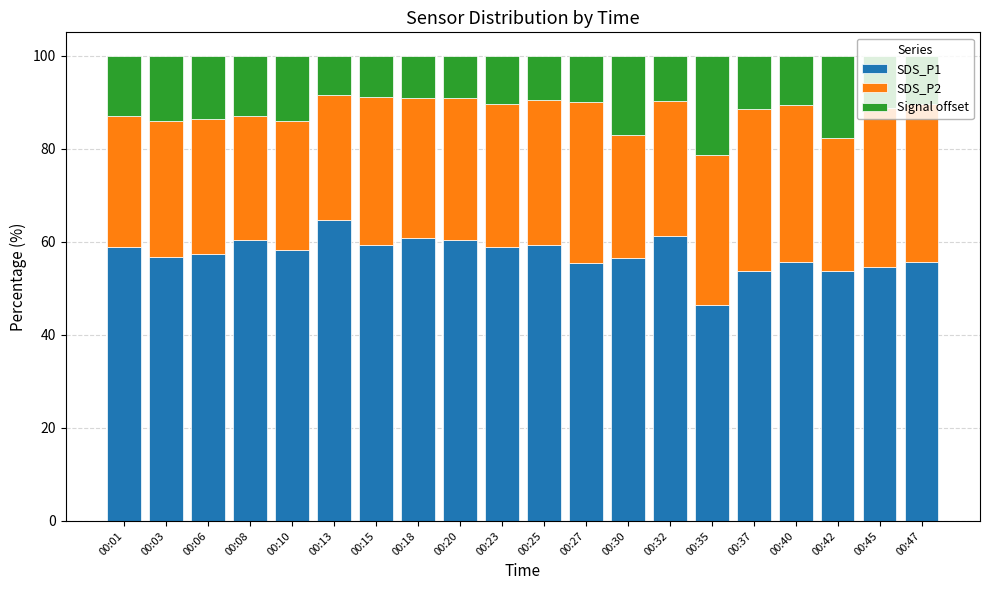

Is it true that SDS_P1 equals 55.7 at 00:47?

True